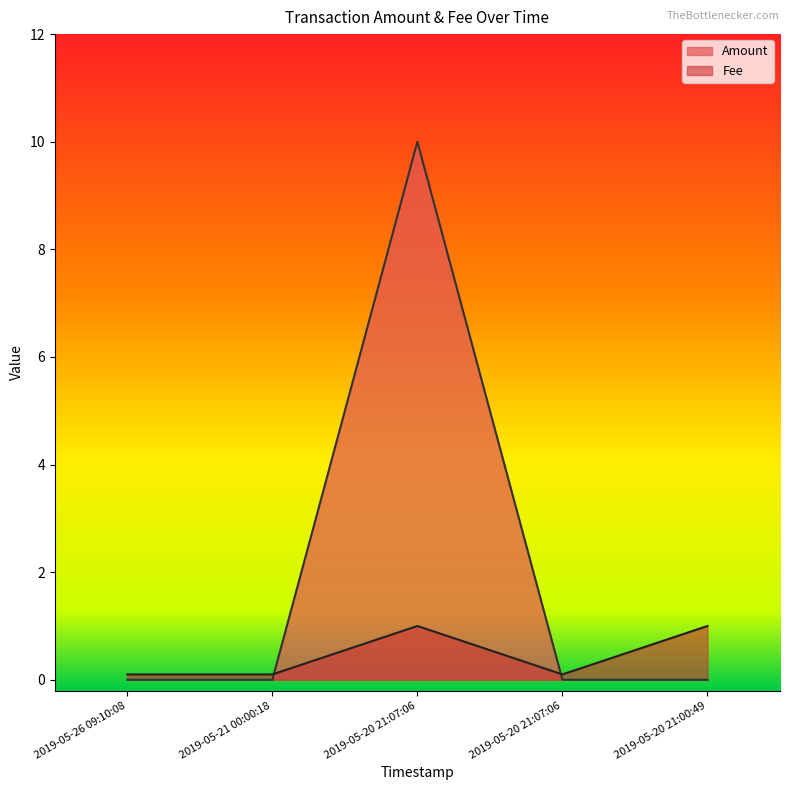

What is the average value of the Fee series?

0.5